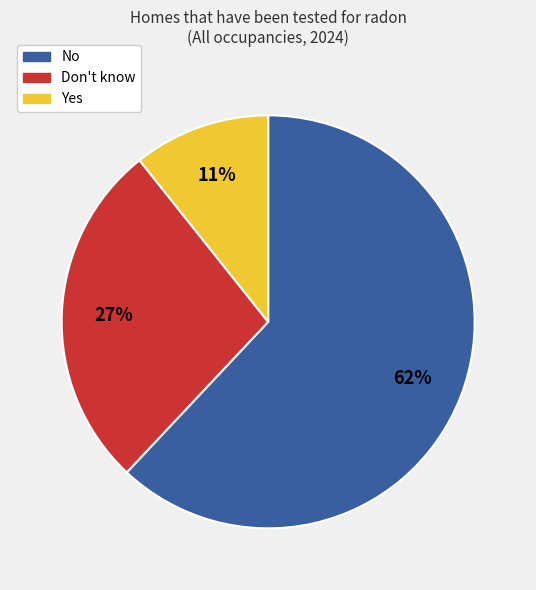

Which category has the biggest portion of the pie?

No